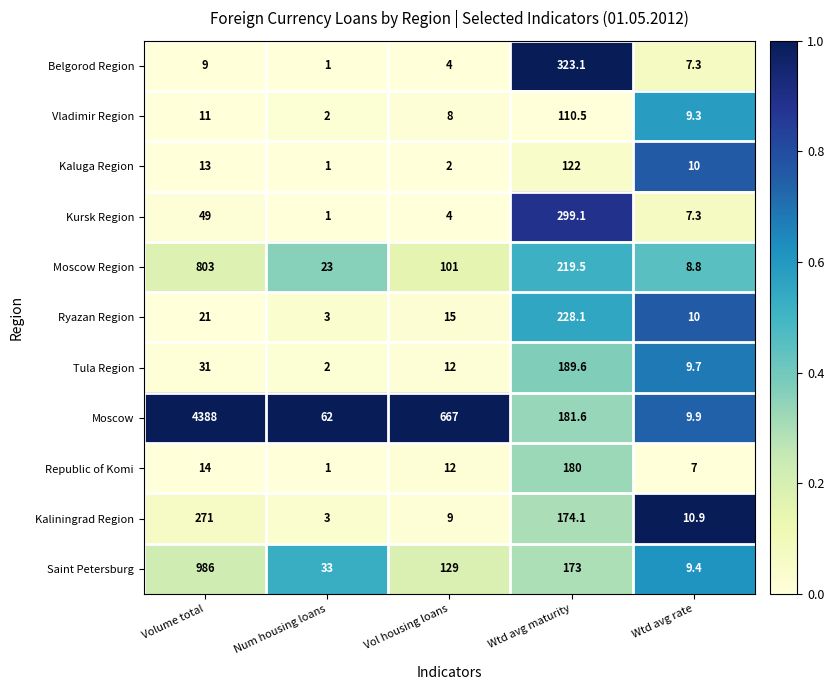

Rank the series by their maximum value, from highest to lowest.

Moscow, Saint Petersburg, Moscow Region, Belgorod Region, Kursk Region, Kaliningrad Region, Ryazan Region, Tula Region, Republic of Komi, Kaluga Region, Vladimir Region